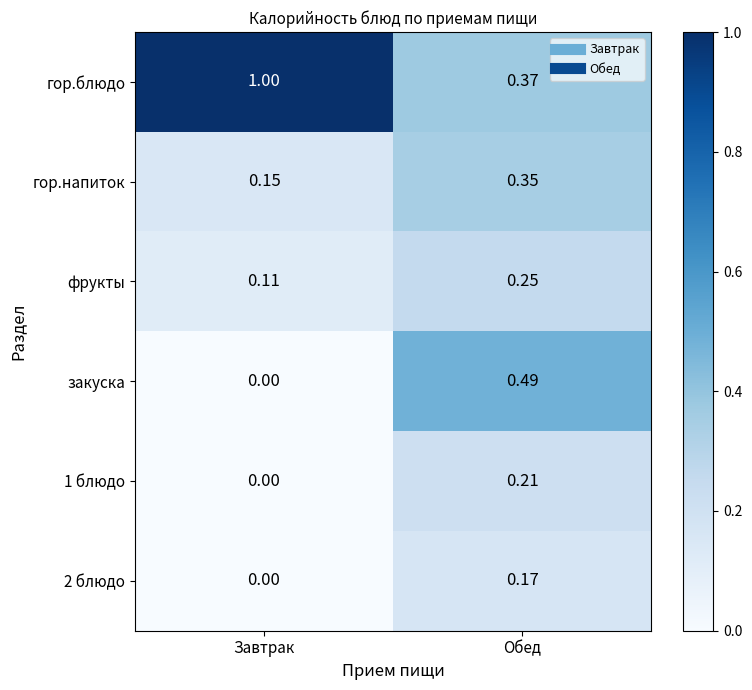

At Обед, list the series in order from largest to smallest.

закуска, гор.блюдо, гор.напиток, фрукты, 1 блюдо, 2 блюдо